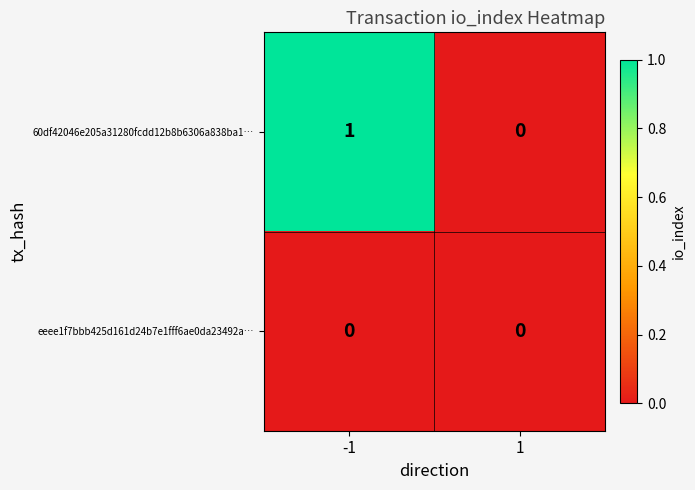

At which category is the sum across all series the highest?

-1